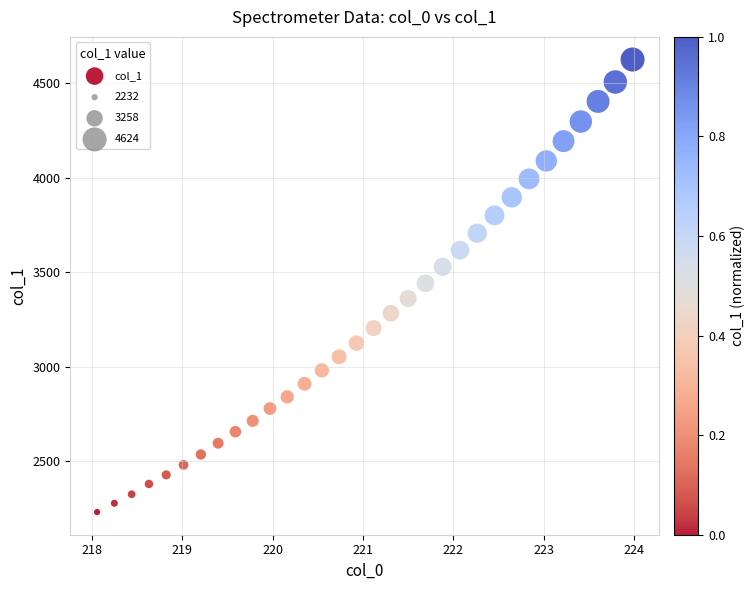

What is the range of X values (max minus min)?

5.9